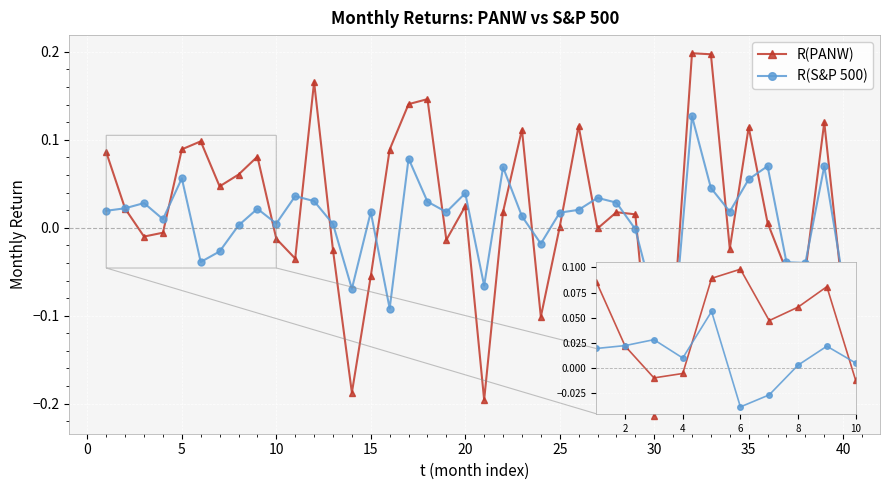

True or false: R(S&P 500) has more than 1 points higher than both neighbors.

True